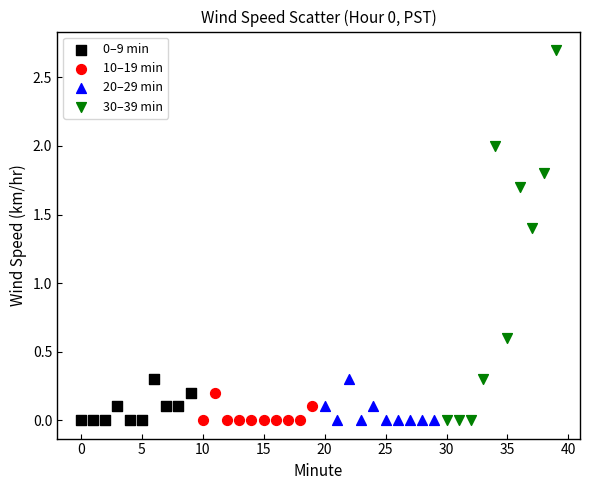

Which series contains the highest Y value?

30–39 min